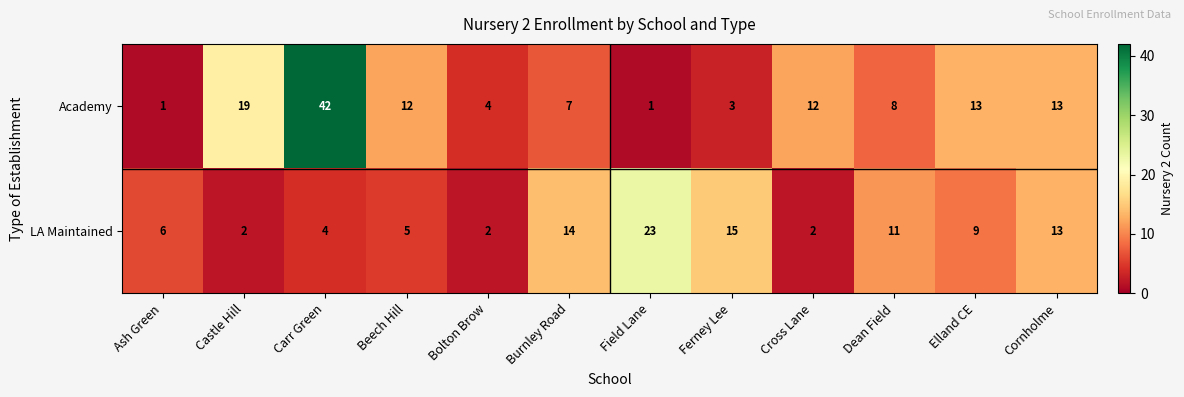

List the series in order of their overall mean, highest first.

Academy, LA Maintained